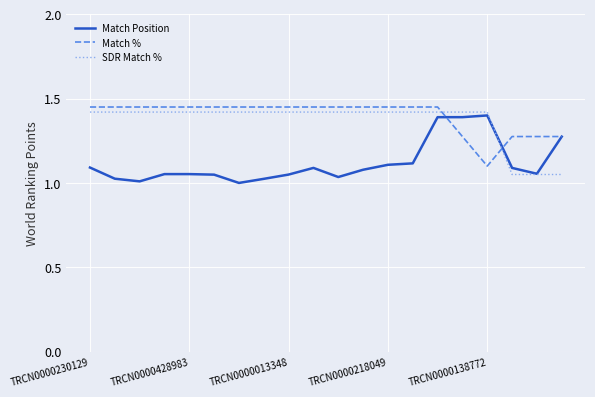

Is this an area chart (filled region under the line)?

No